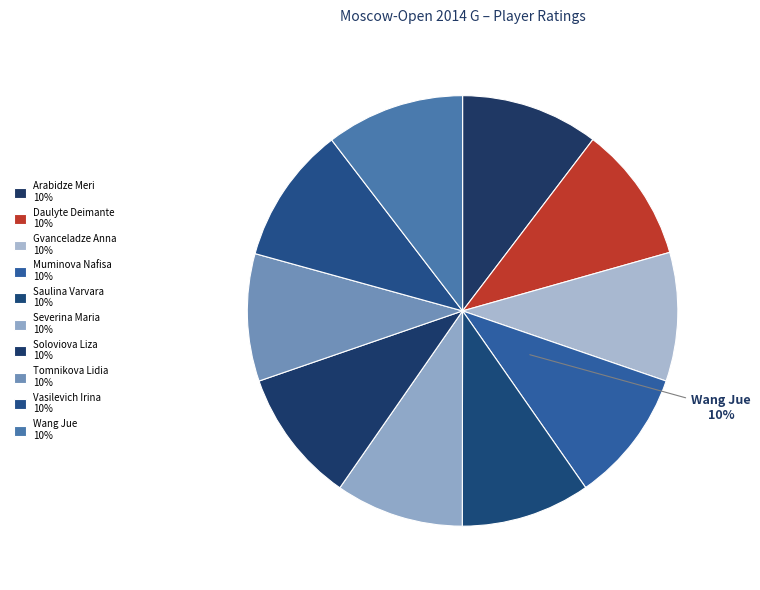

How many slices are in this pie chart?

10